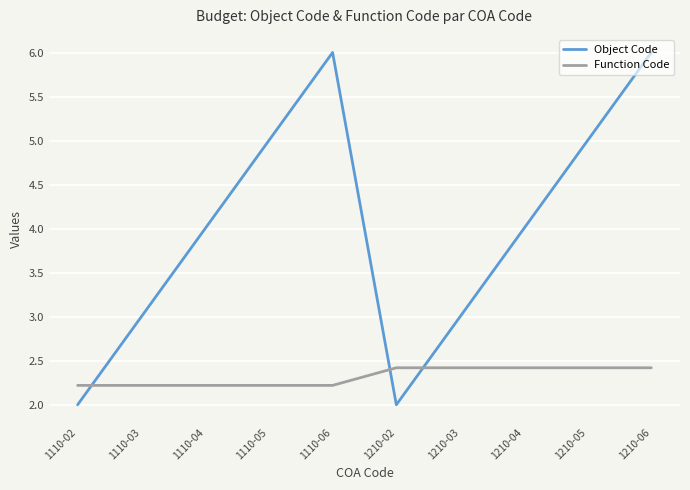

What is the spread (max minus min) of values at 1110-06?

3.8